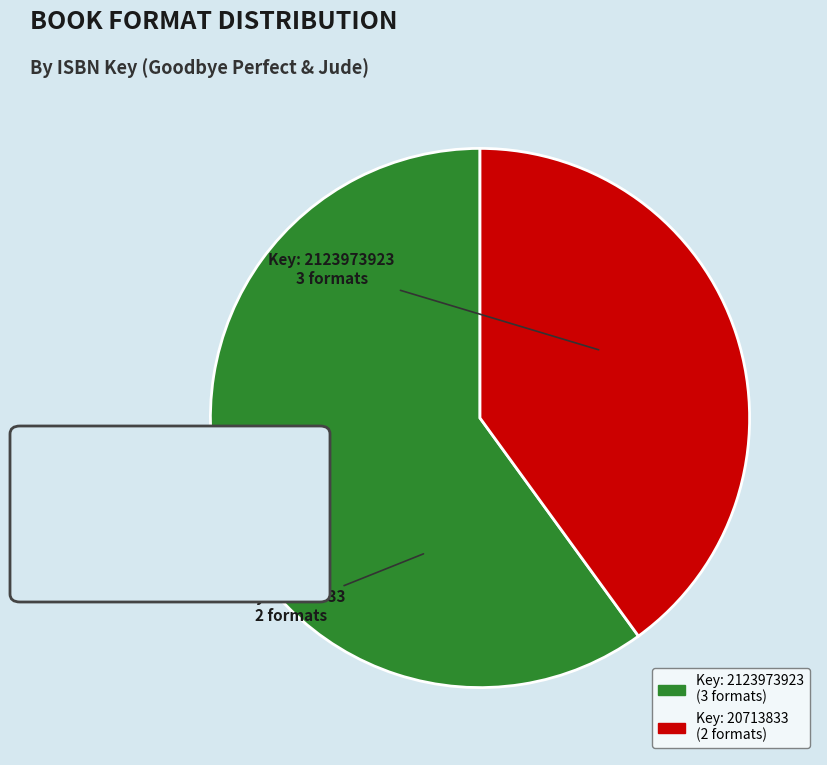

Does any single category account for the majority?

Yes